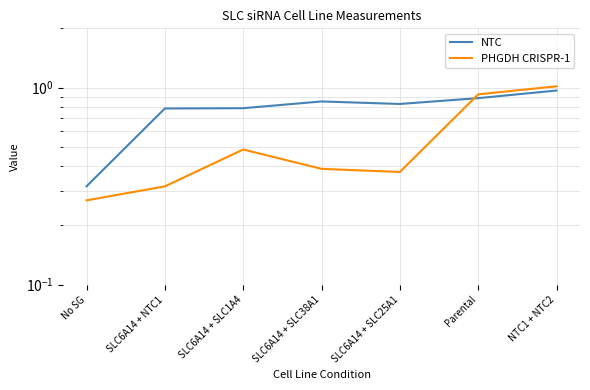

What is the approximate value of PHGDH CRISPR-1 at SLC6A14 + SLC25A1?

0.4